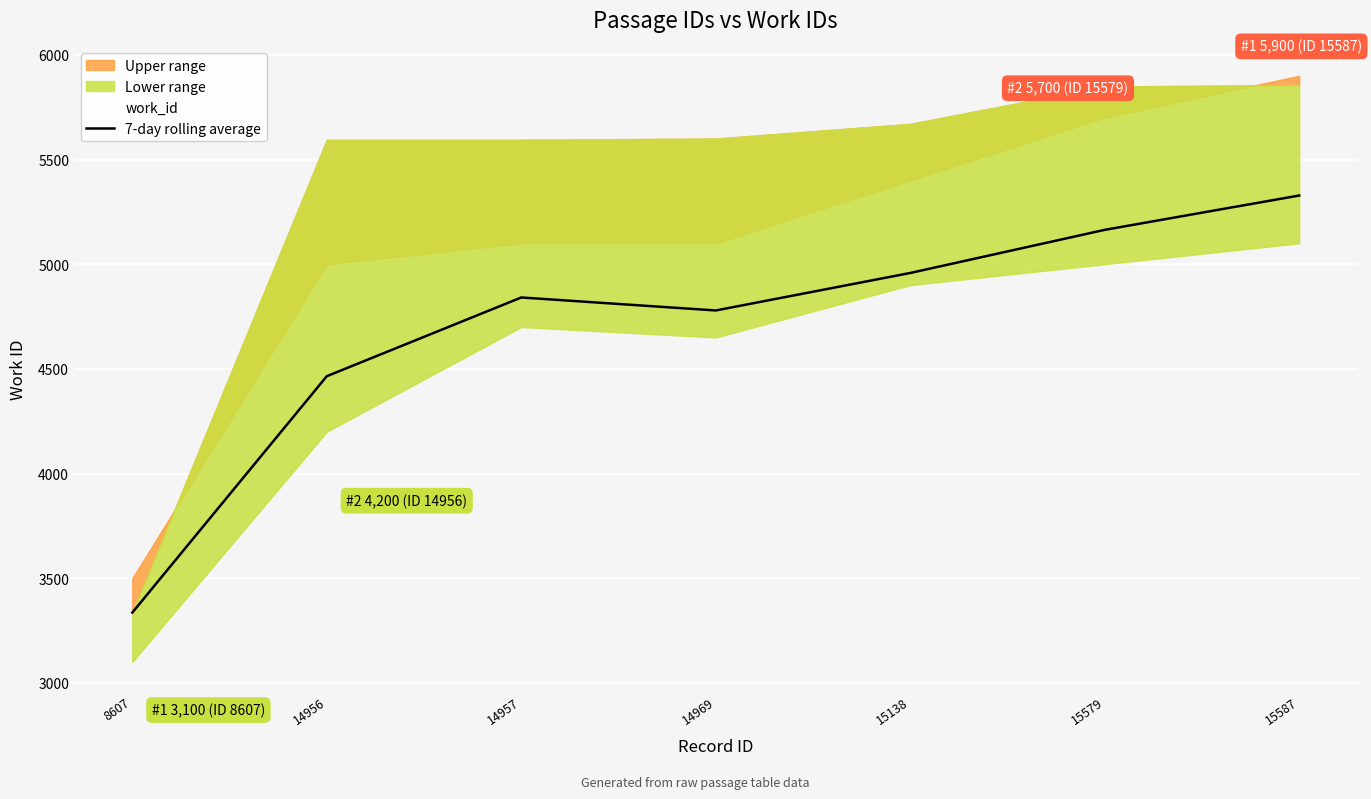

List the labels in order of value, largest first.

15587, 15579, 15138, 14957, 14969, 14956, 8607